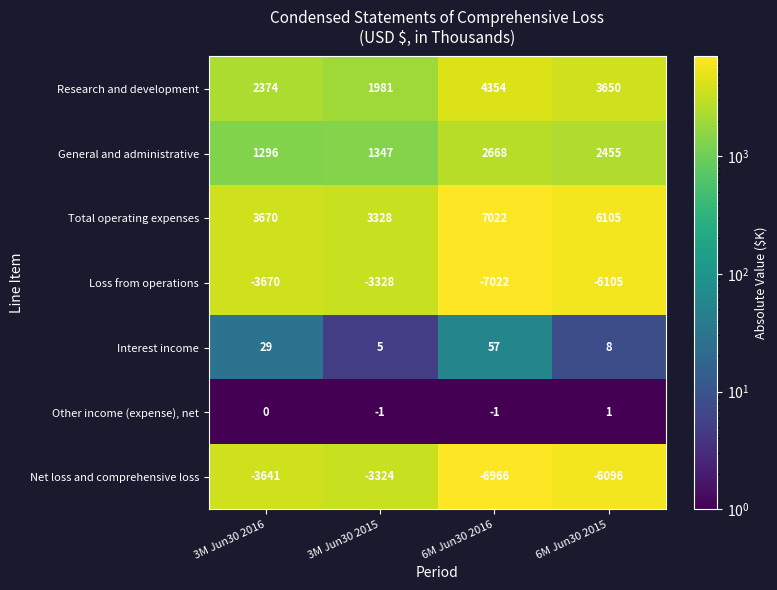

At how many categories does at least one series exceed 539?

4